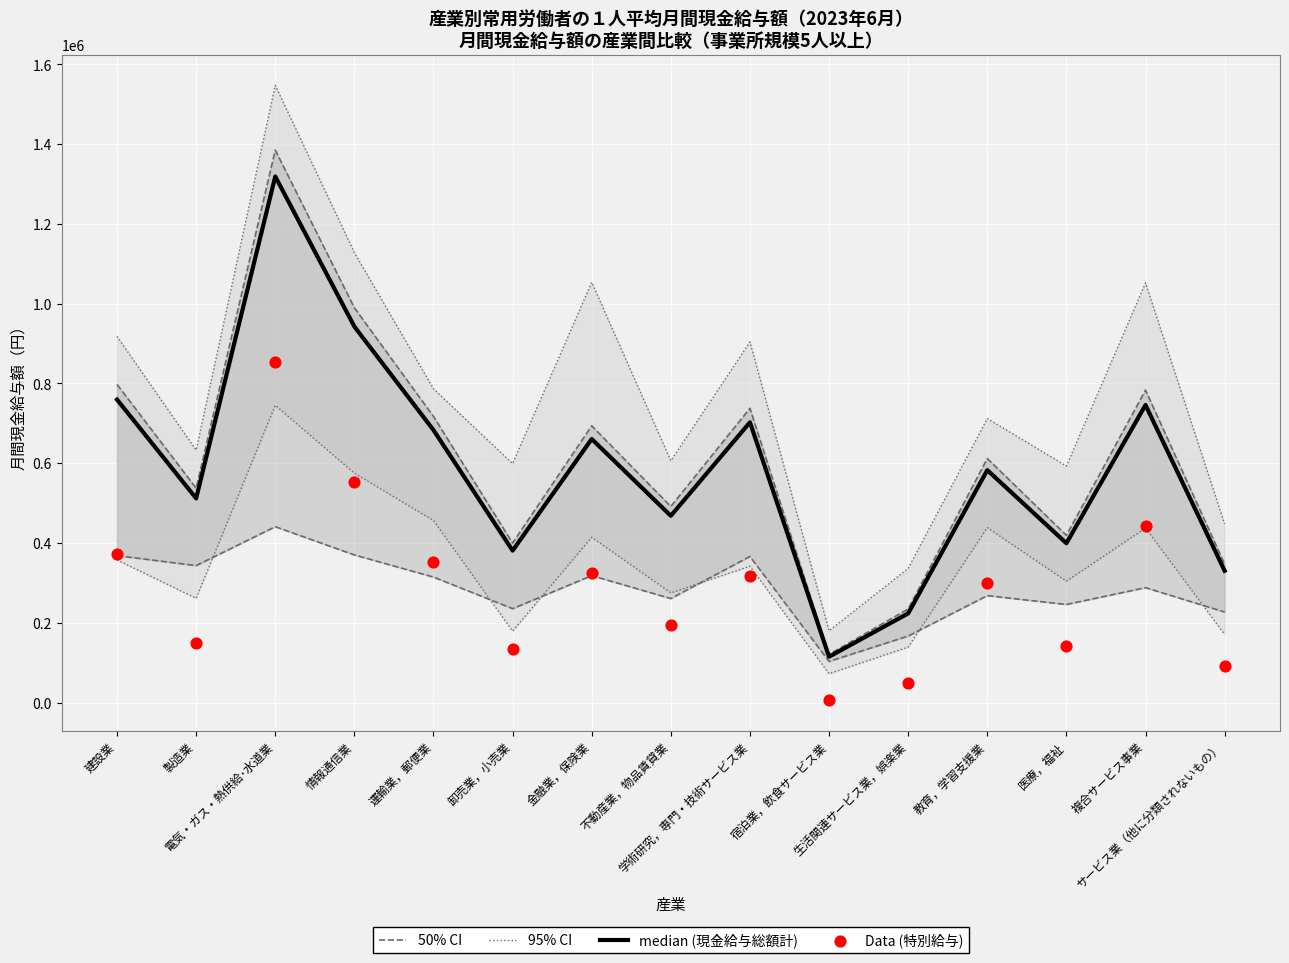

Is the value of 50% CI at 卸売業，小売業 greater than the value of median (現金給与総額計) at 学術研究，専門・技術サービス業?

No